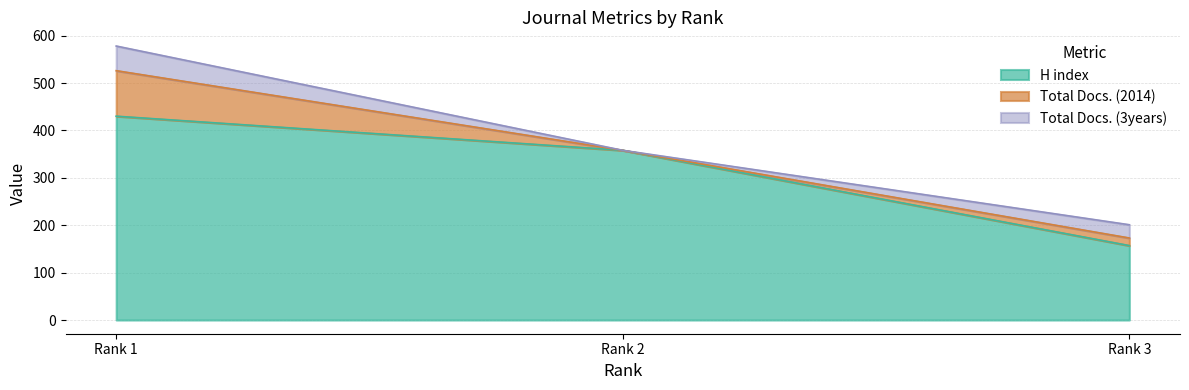

Which series has the largest range (max minus min)?

H index